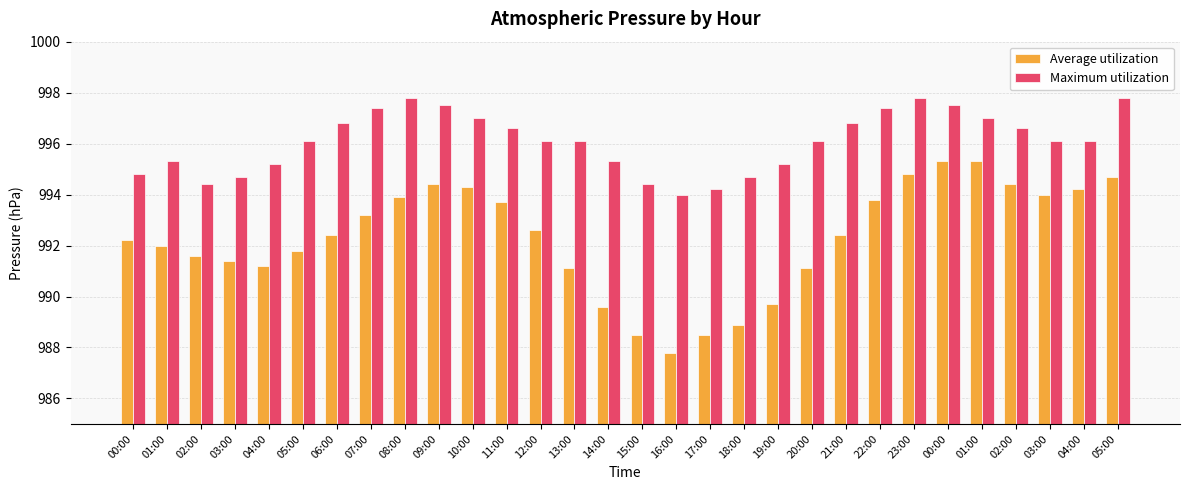

Which series changed the most between 02:00 and 09:00?

Maximum utilization